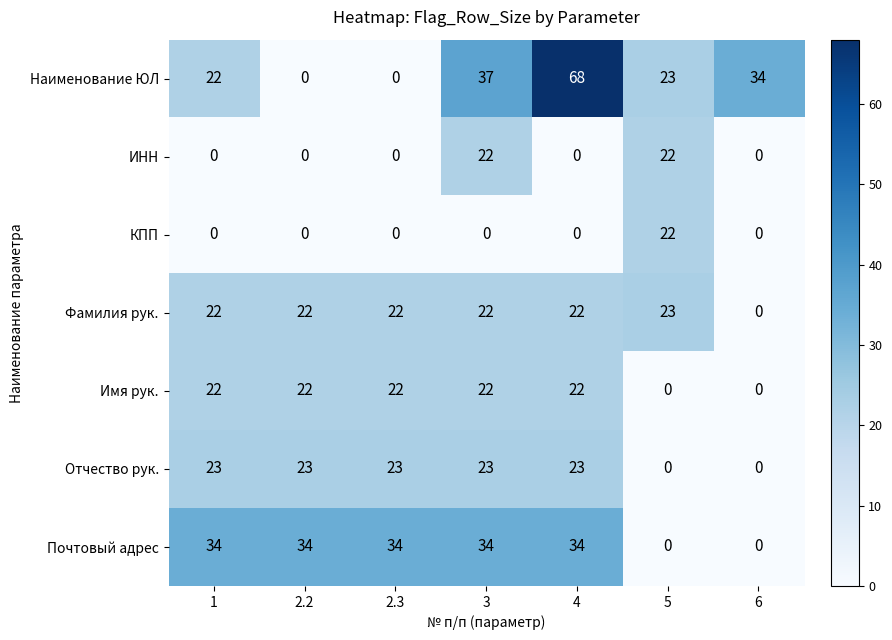

Read the Наименование ЮЛ value at 5, to the nearest 10.

20